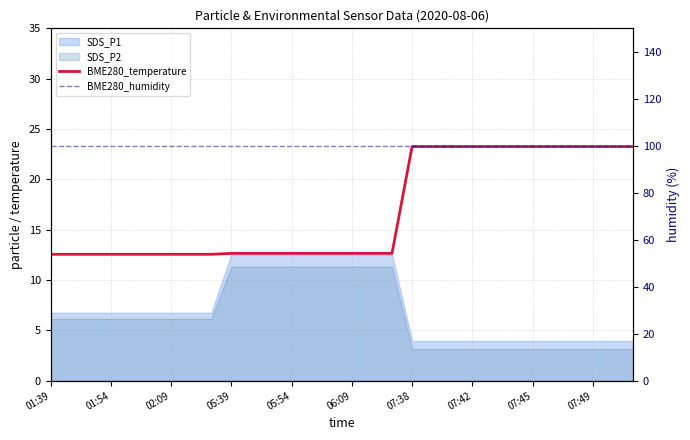

Is the value of BME280_humidity at 02:09 greater than the value of BME280_temperature at 07:45?

Yes